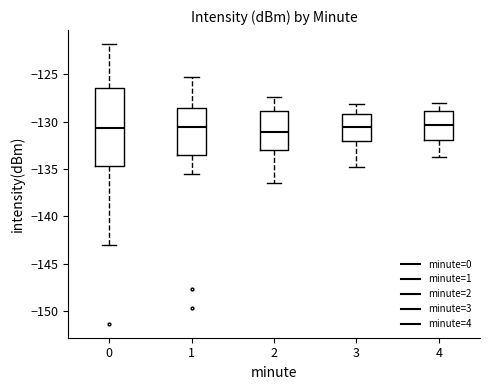

Comparing the boxes themselves (not the whiskers), which one is the tallest?

0